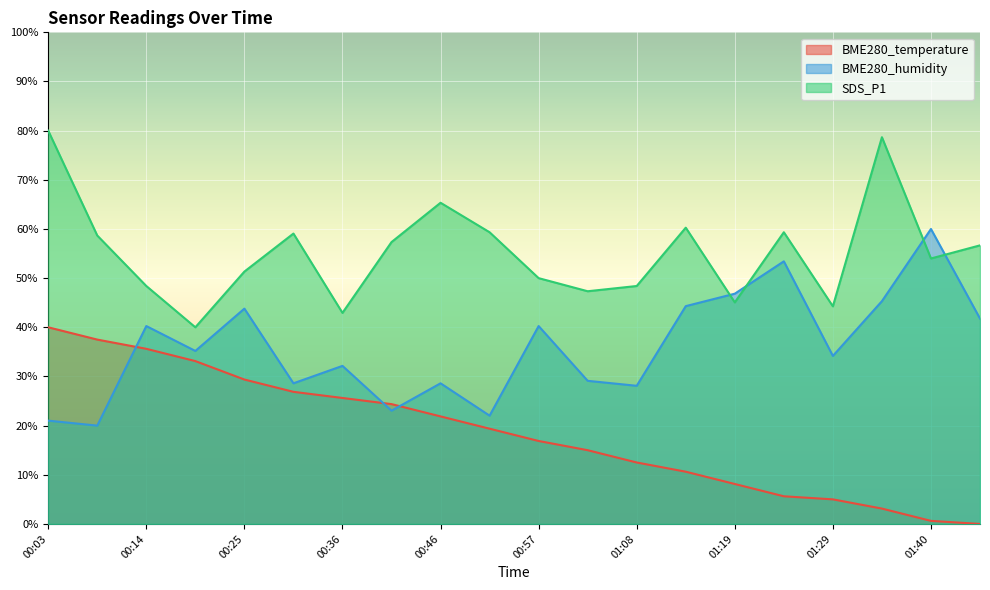

True or false: BME280_temperature and SDS_P1 intersect in this chart.

False